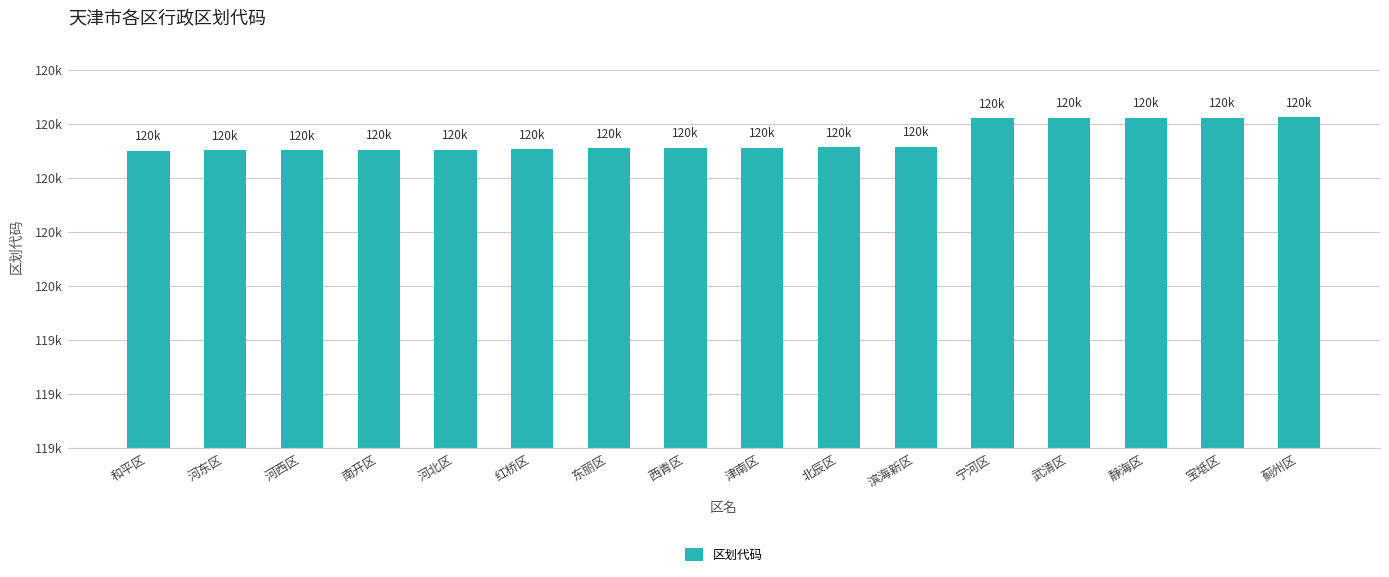

Are the bars horizontal?

No